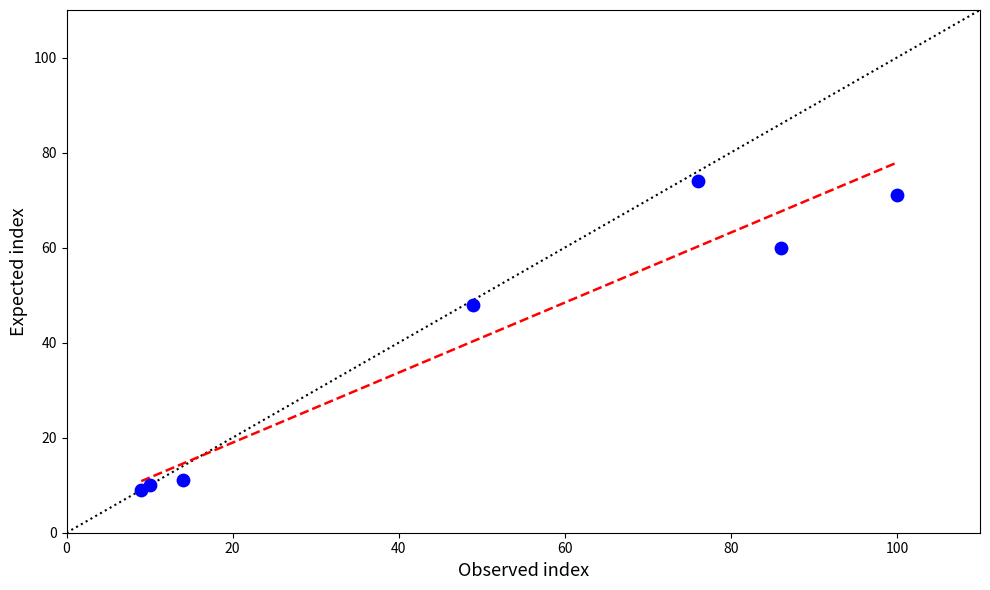

What Y value in the scatter plot is closest to 41?

48